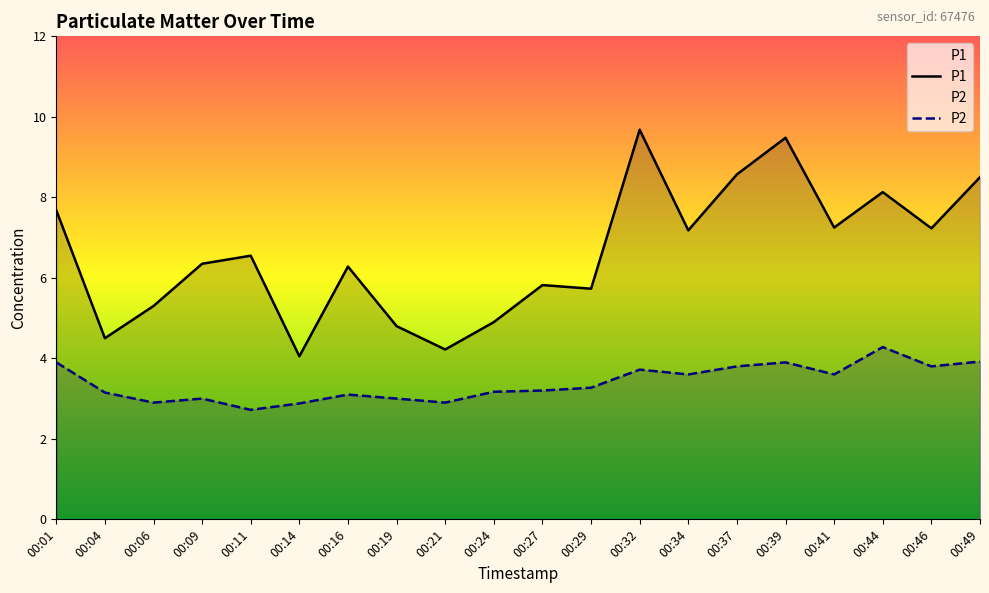

Which series has the largest total across all categories?

P1